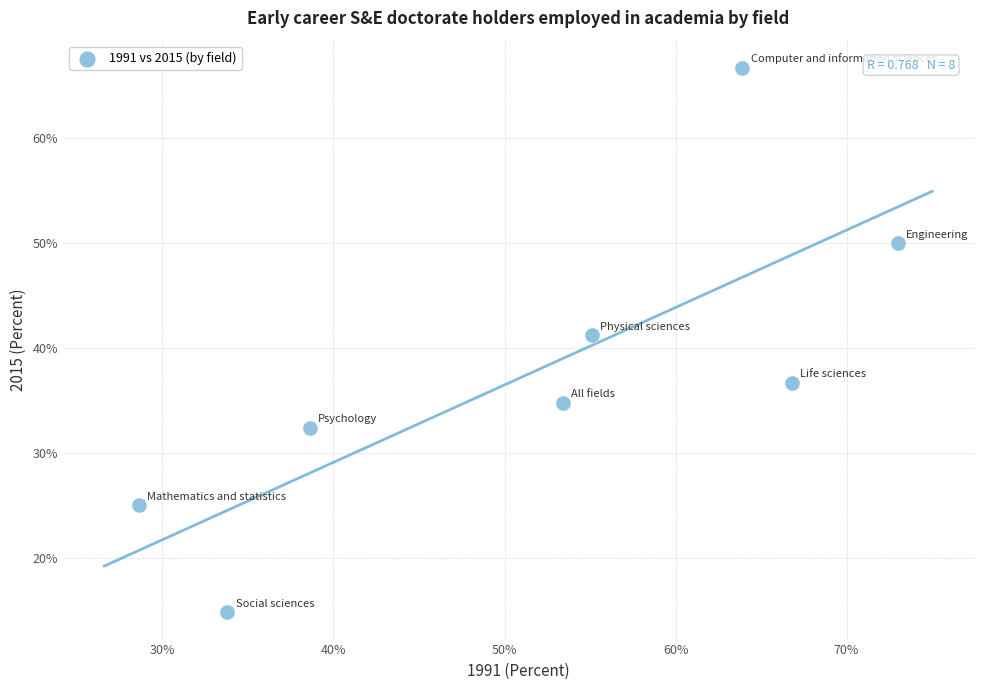

What Y value in the scatter plot is closest to 40?

41.2